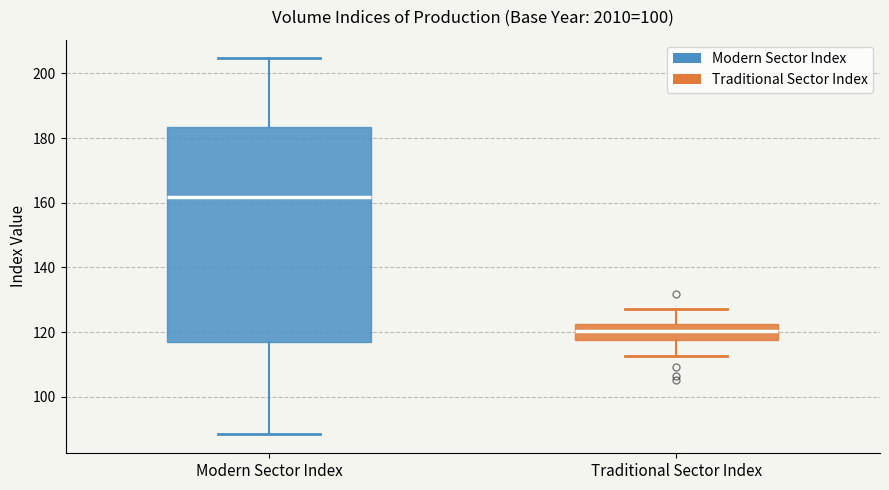

Where does the lower whisker of the box for Modern Sector Index end on the y-axis? The values are not printed on the chart, so give them approximately, as read against the axis.

88